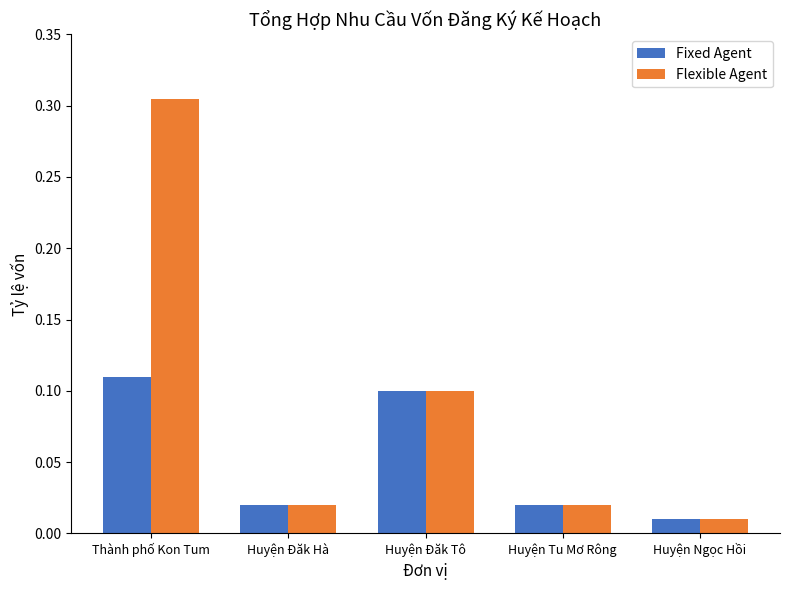

List the series in order of their peak value, highest first.

Flexible Agent, Fixed Agent